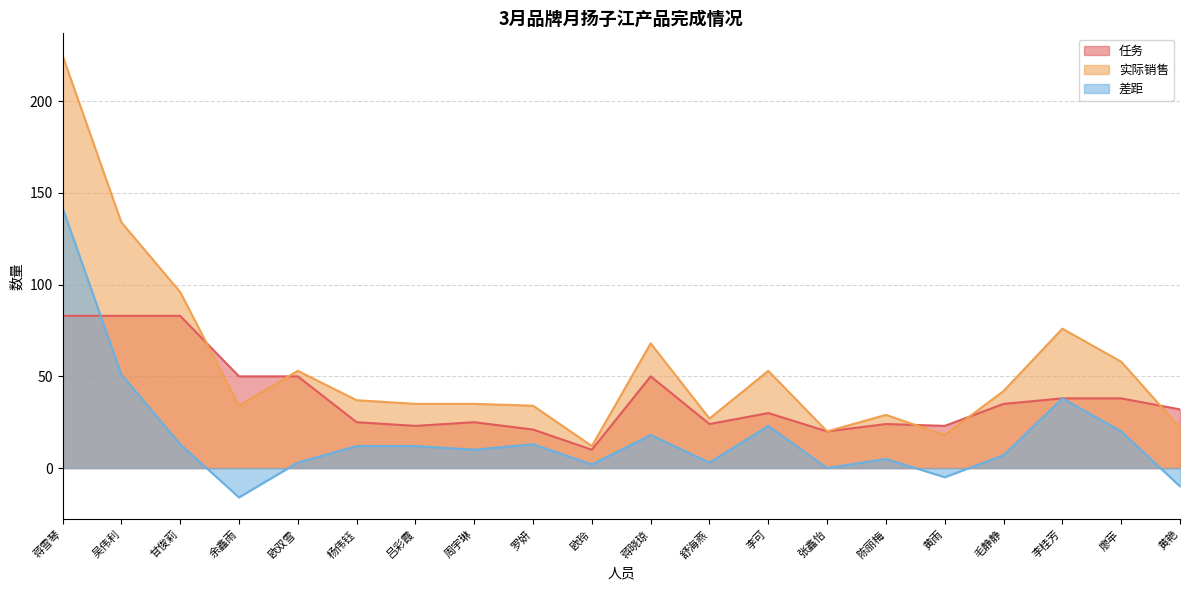

The value of 差距 at 黄艳 is -10. True or false?

True